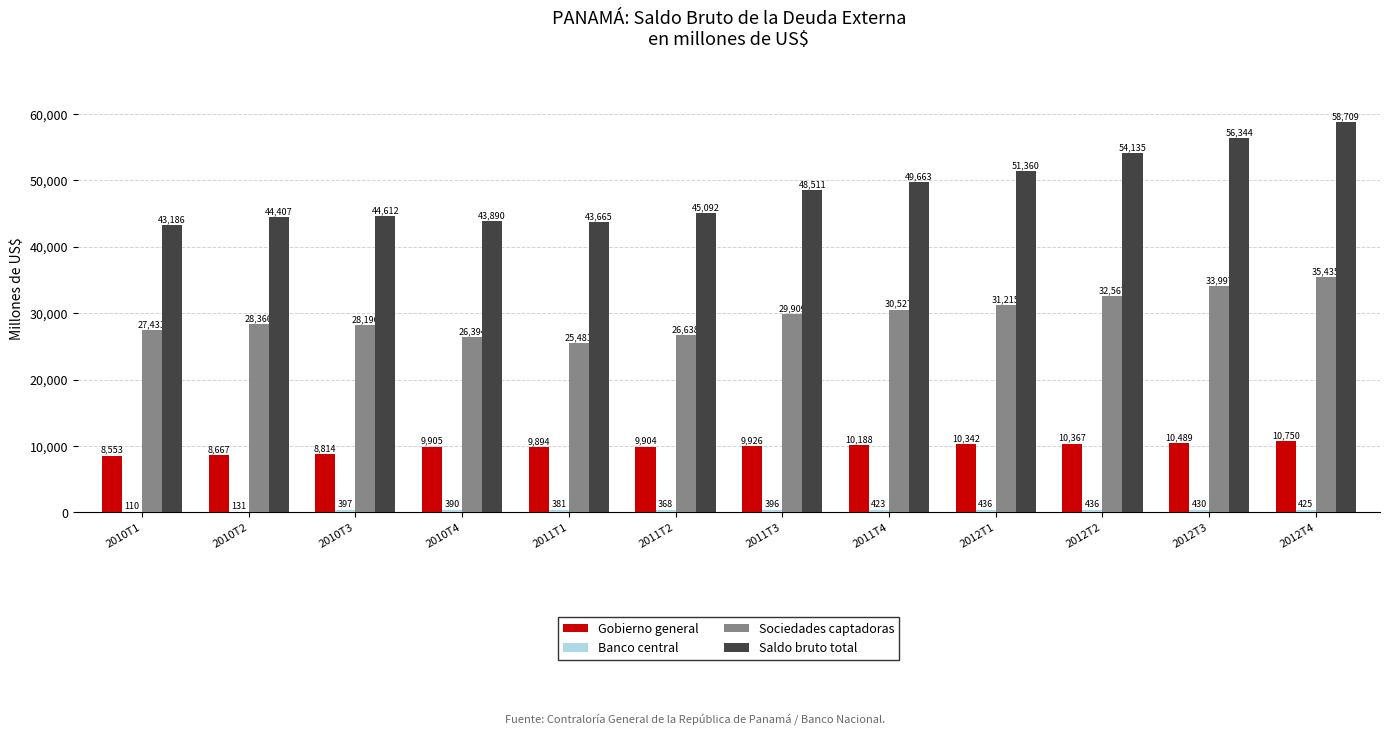

Are the bars horizontal?

No